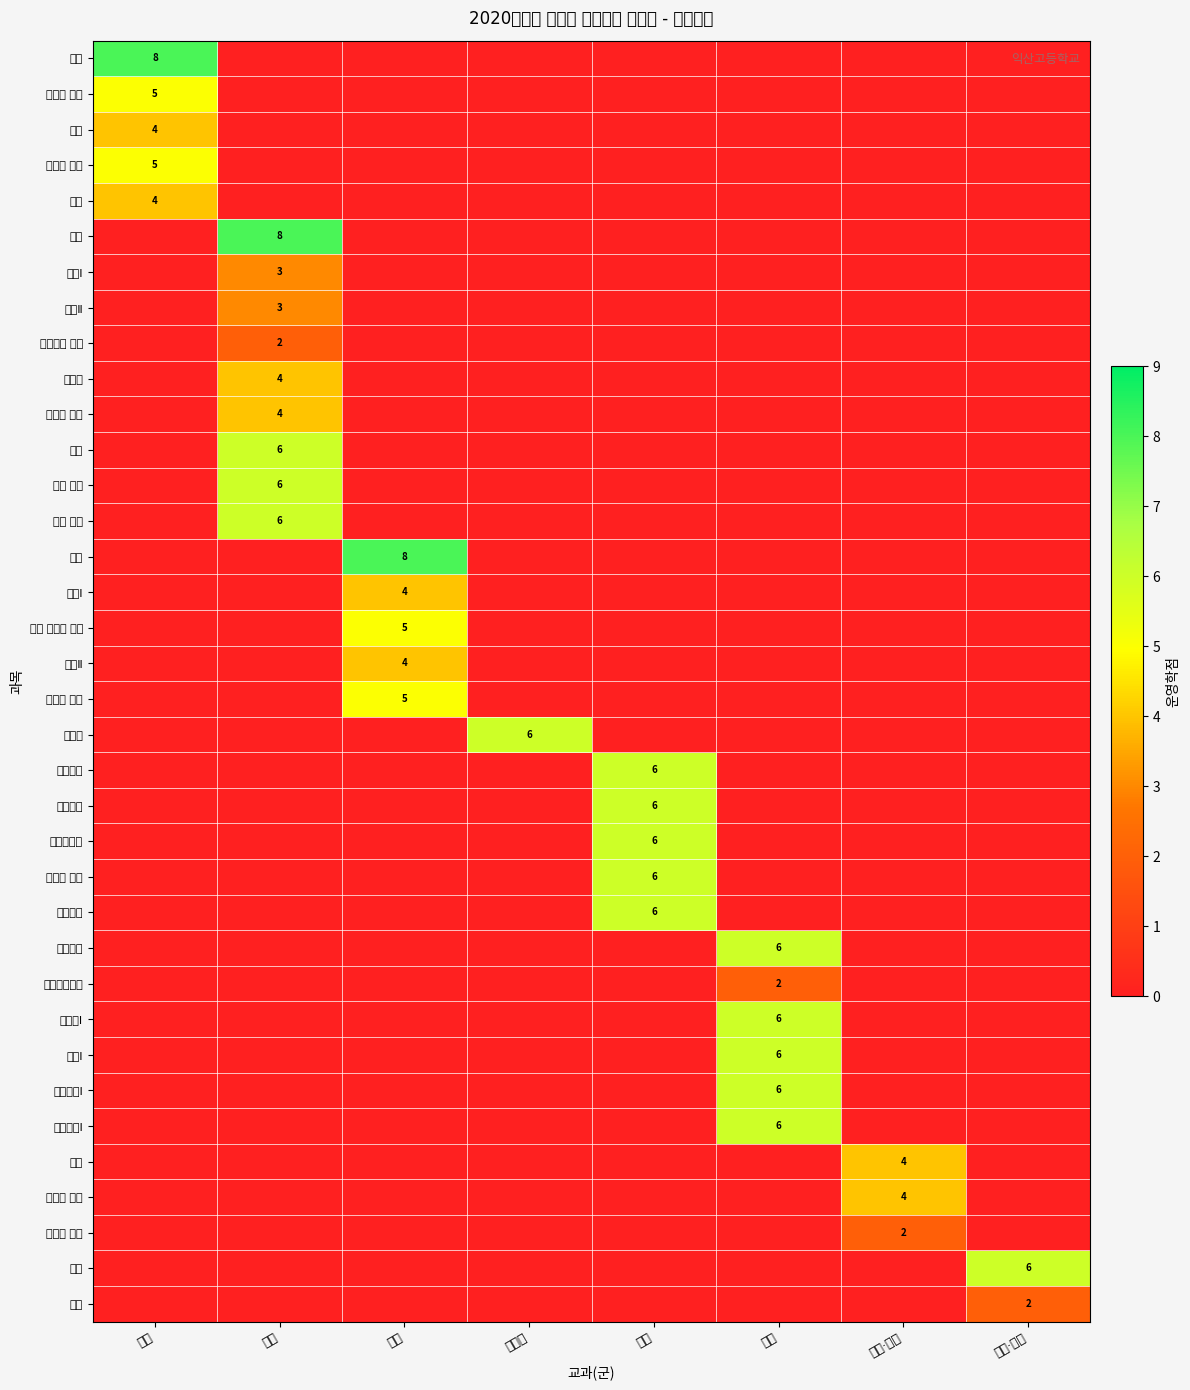

The 과학탐구실험 series shows 2 at 과학. True or false?

True